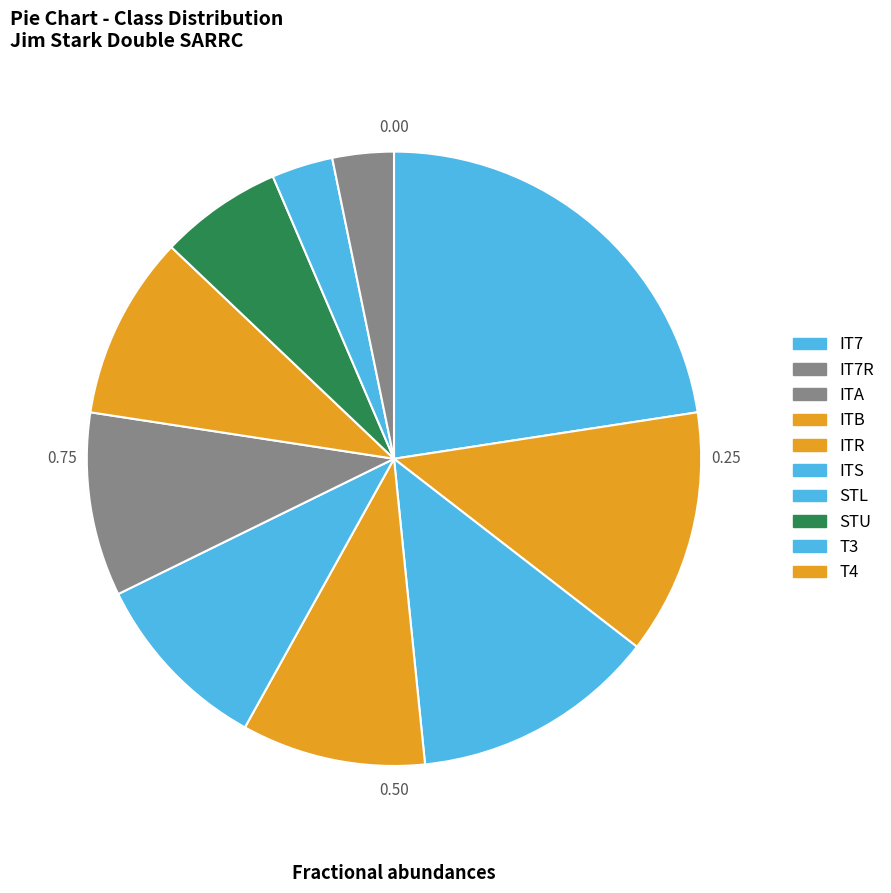

Is there any slice that represents more than half of the pie?

No